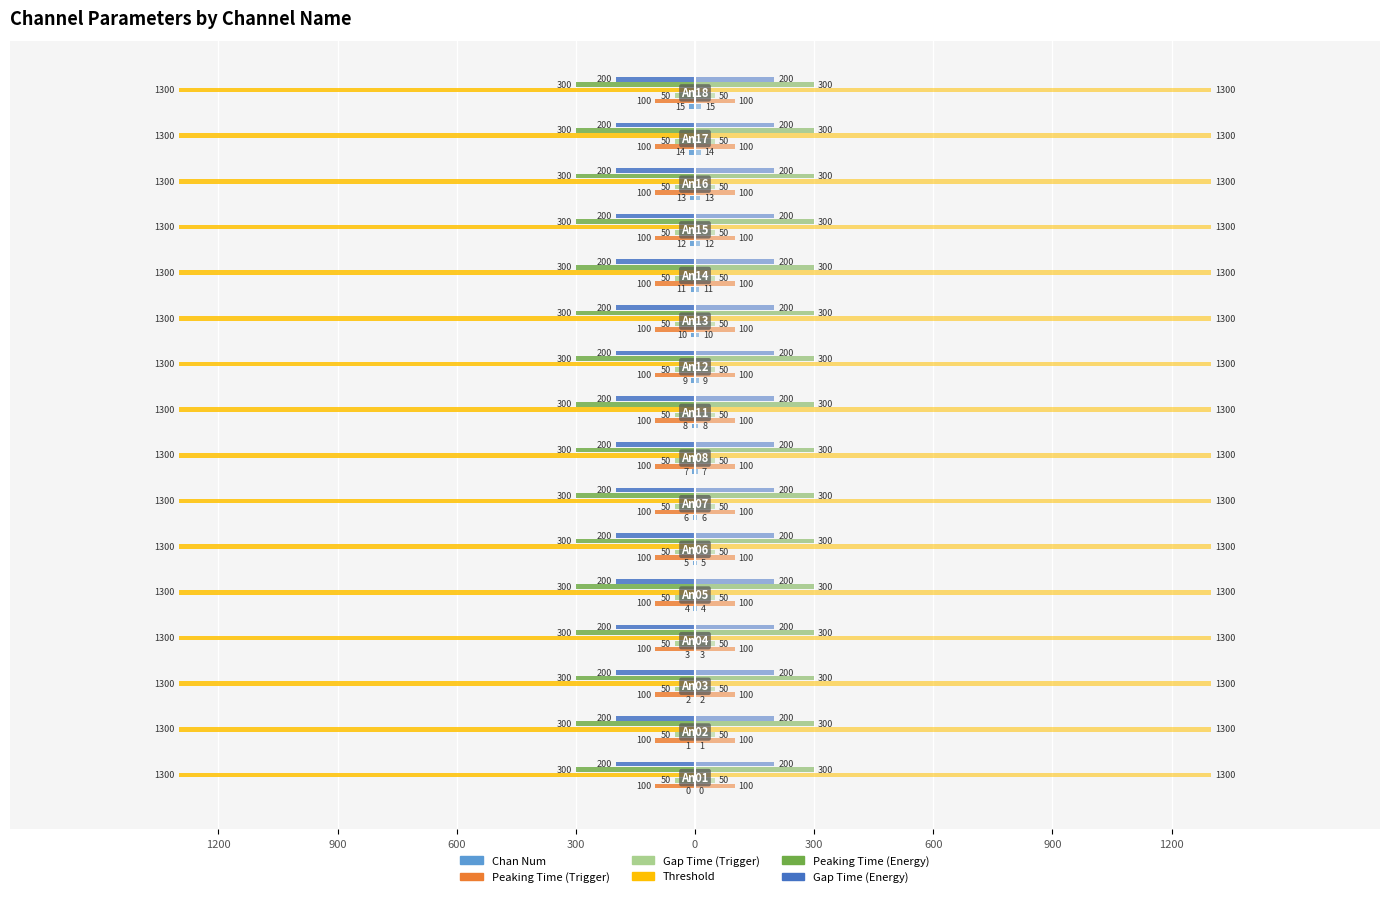

True or false: Peaking Time (Energy) has a value of 0.0 at 300.

False